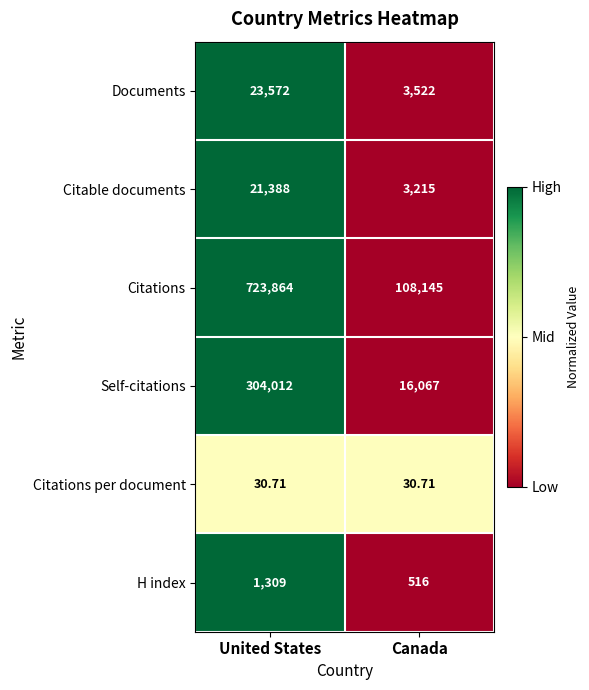

What is the total value across all series at Canada?

131495.7